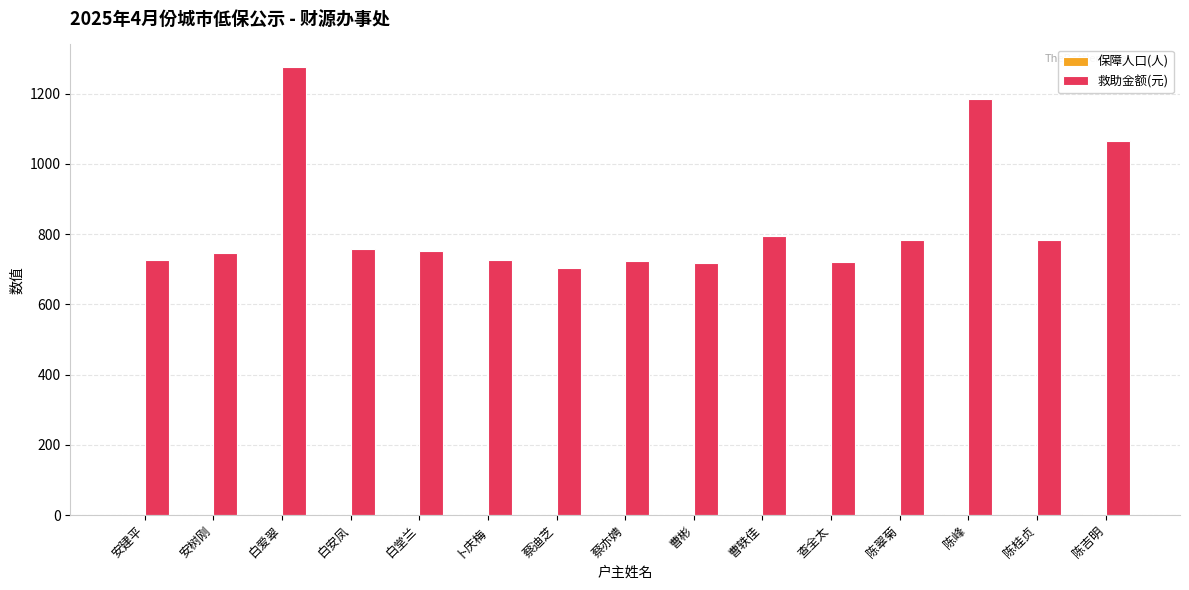

The value of 救助金额(元) at 陈峰 is 1184. True or false?

True